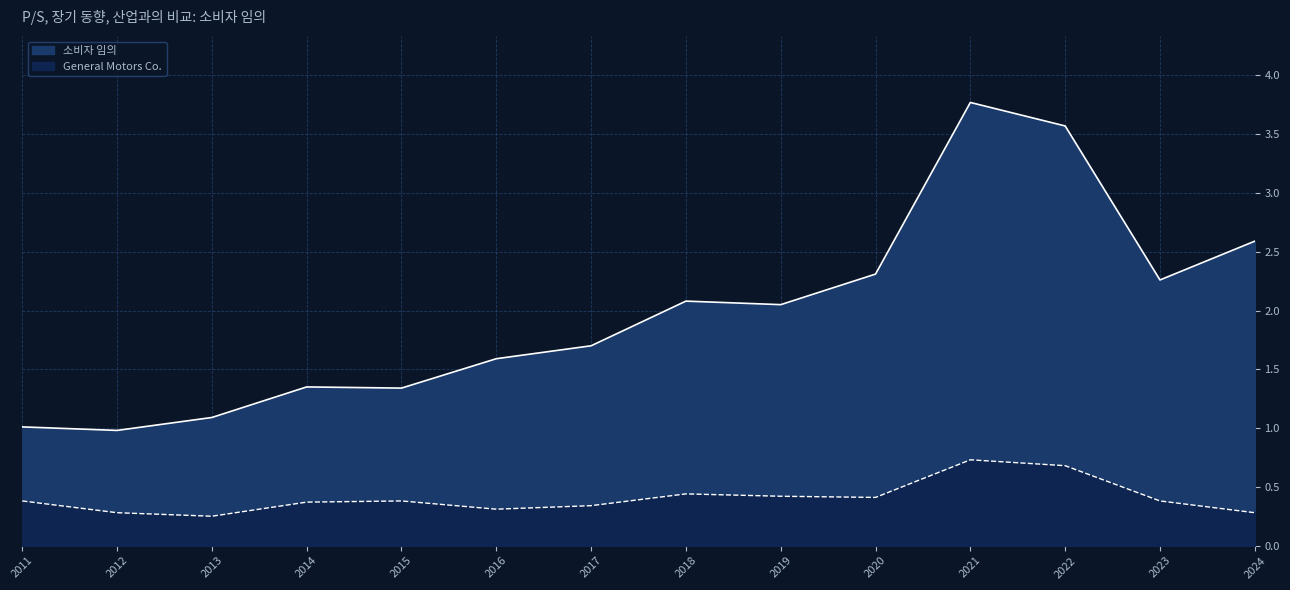

What is the sum of the 소비자 임의 values at 2015 and 2012?

2.3